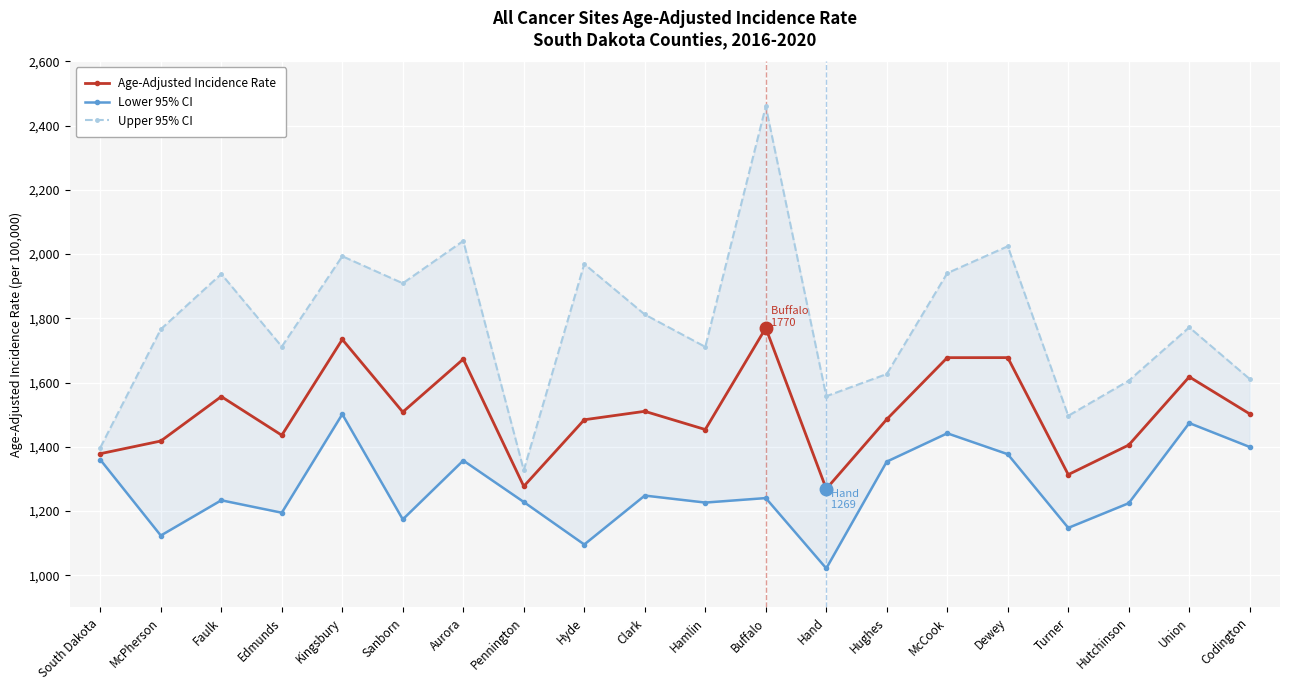

List the series in order of their peak value, highest first.

Upper 95% CI, Age-Adjusted Incidence Rate, Lower 95% CI